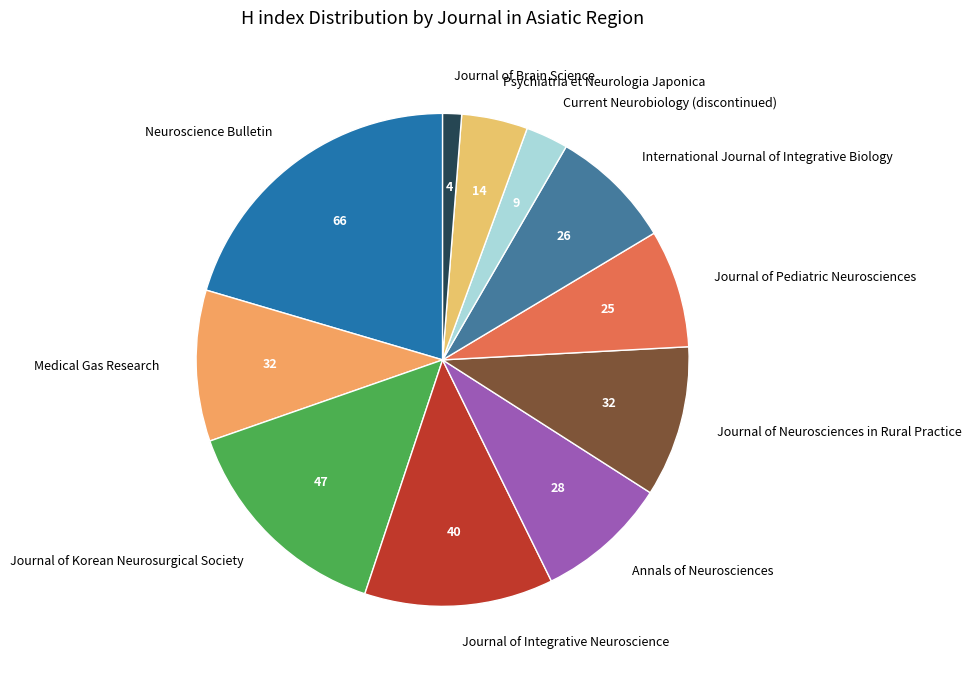

Which category has the biggest portion of the pie?

Neuroscience Bulletin